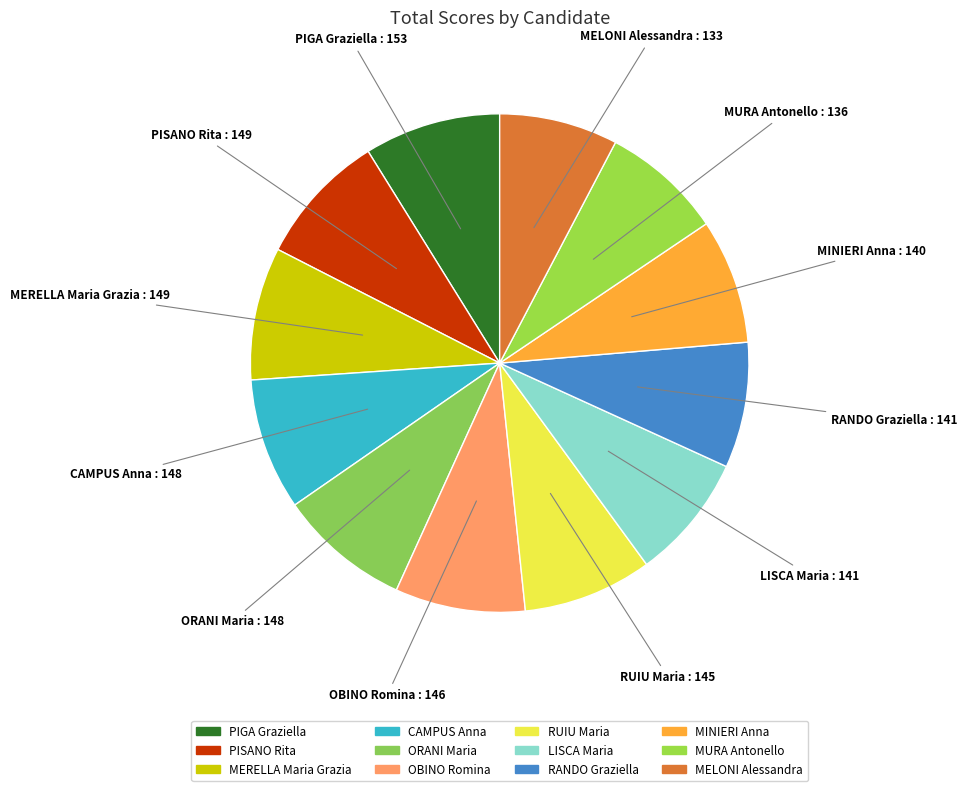

Is there a majority slice in this chart?

No